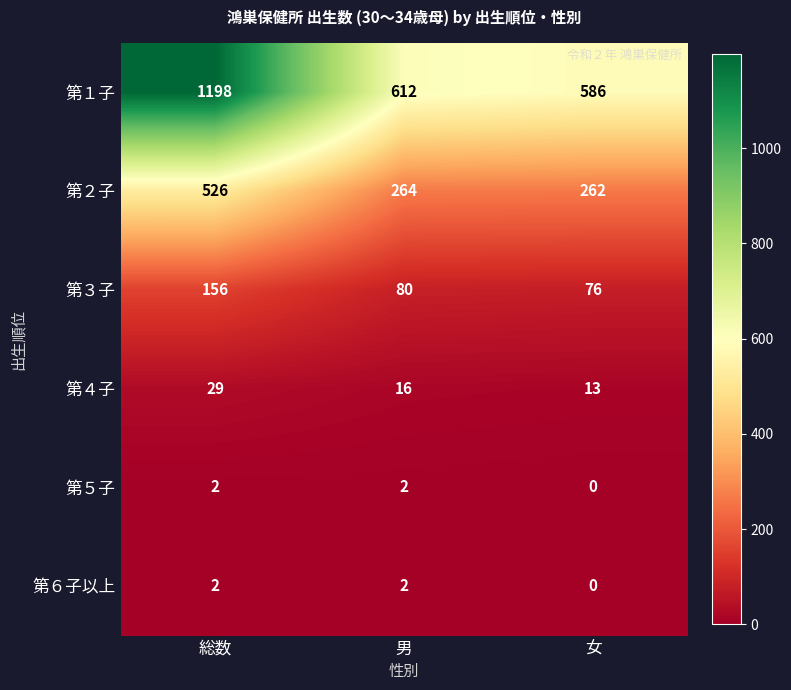

The value of 第３子 at 女 is 76. True or false?

True